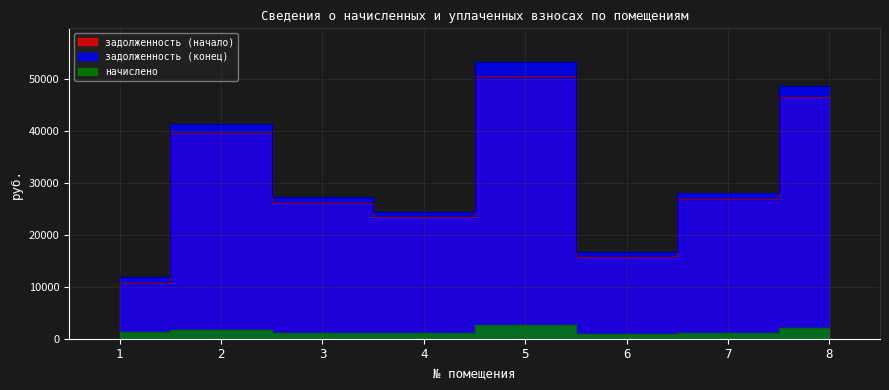

True or false: задолженность (начало) has a value of 10580.9 at 2.

False